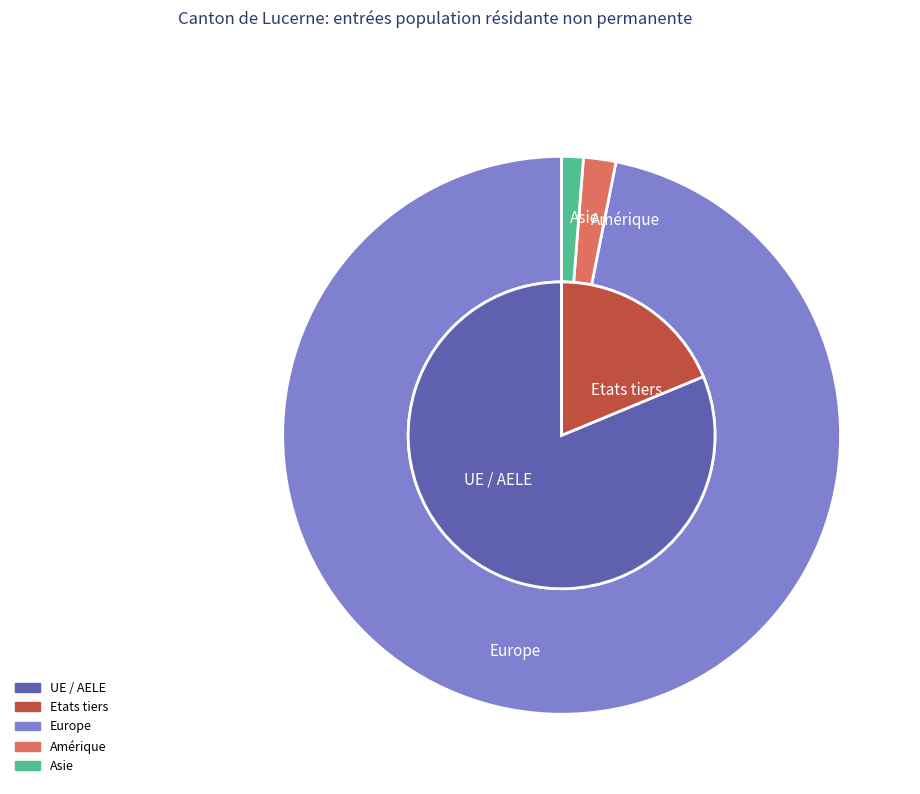

Approximately how many times larger is the value at Amérique compared to Asie?

1.5